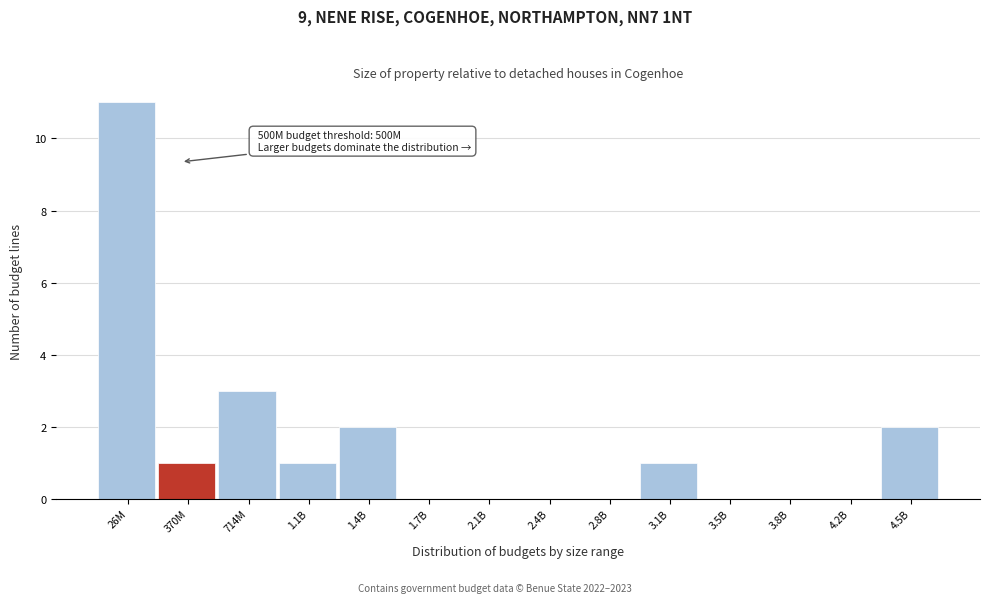

Reading left to right, extract all data points from this chart.

26M=11	370M=1	714M=3	1.1B=1	1.4B=2	1.7B=0	2.1B=0	2.4B=0	2.8B=0	3.1B=1	3.5B=0	3.8B=0	4.2B=0	4.5B=2